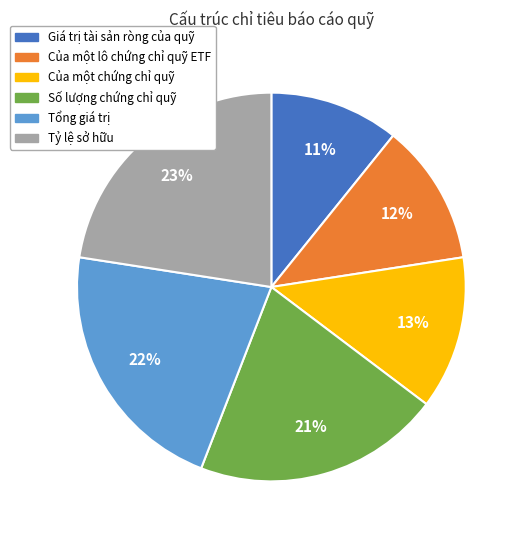

Does Tổng giá trị account for over 50% of the chart?

No